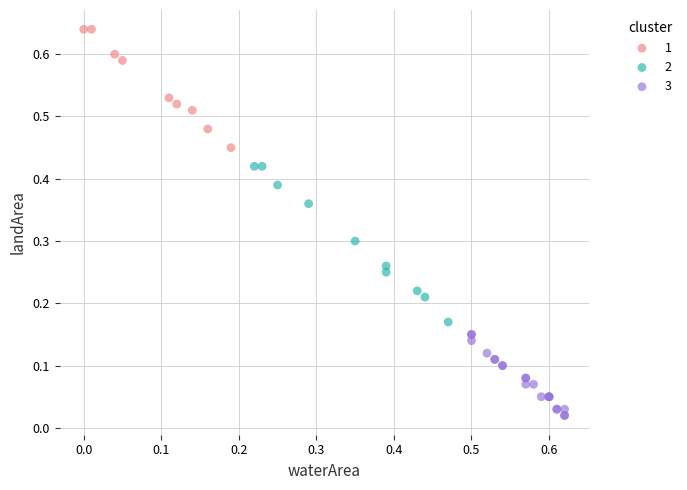

What are all the series names shown in the legend?

1, 2, 3